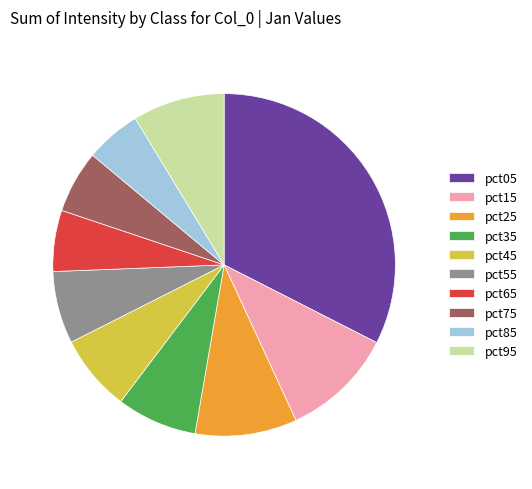

The pct25 slice represents 10% of the pie. True or false?

True